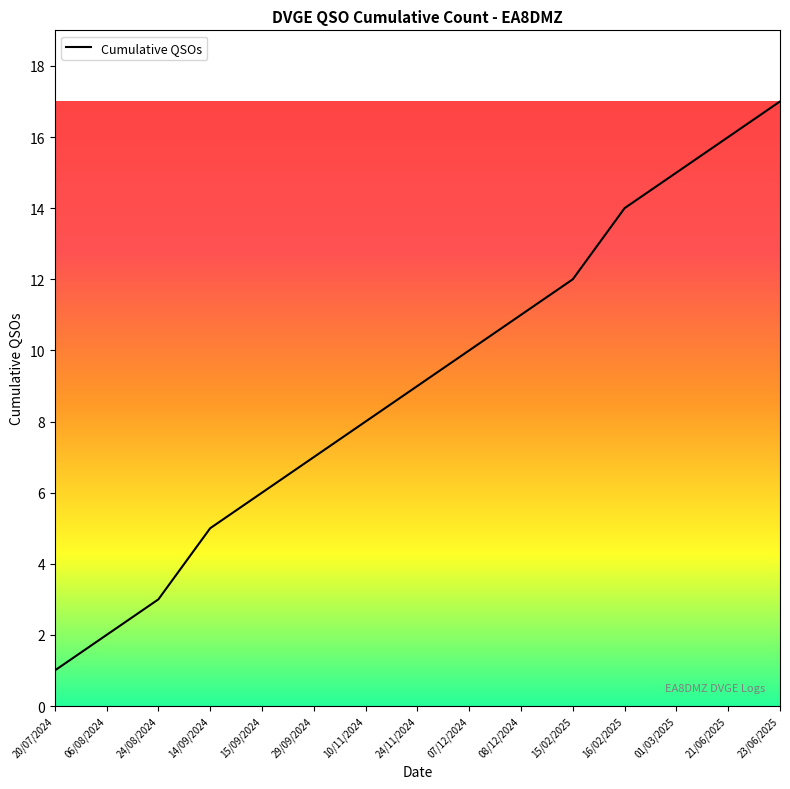

What is the ratio of the value at 15/09/2024 to the value at 01/03/2025?

0.4